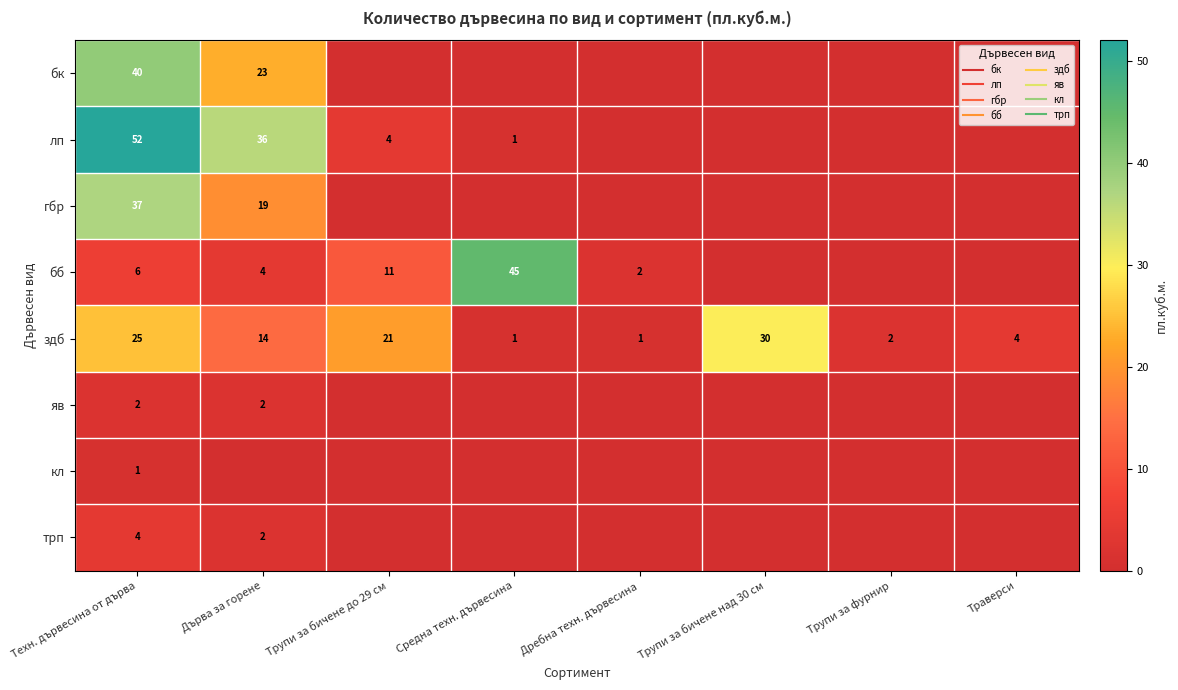

Rank the series by their maximum value, from highest to lowest.

лп, бб, бк, гбр, здб, трп, яв, кл